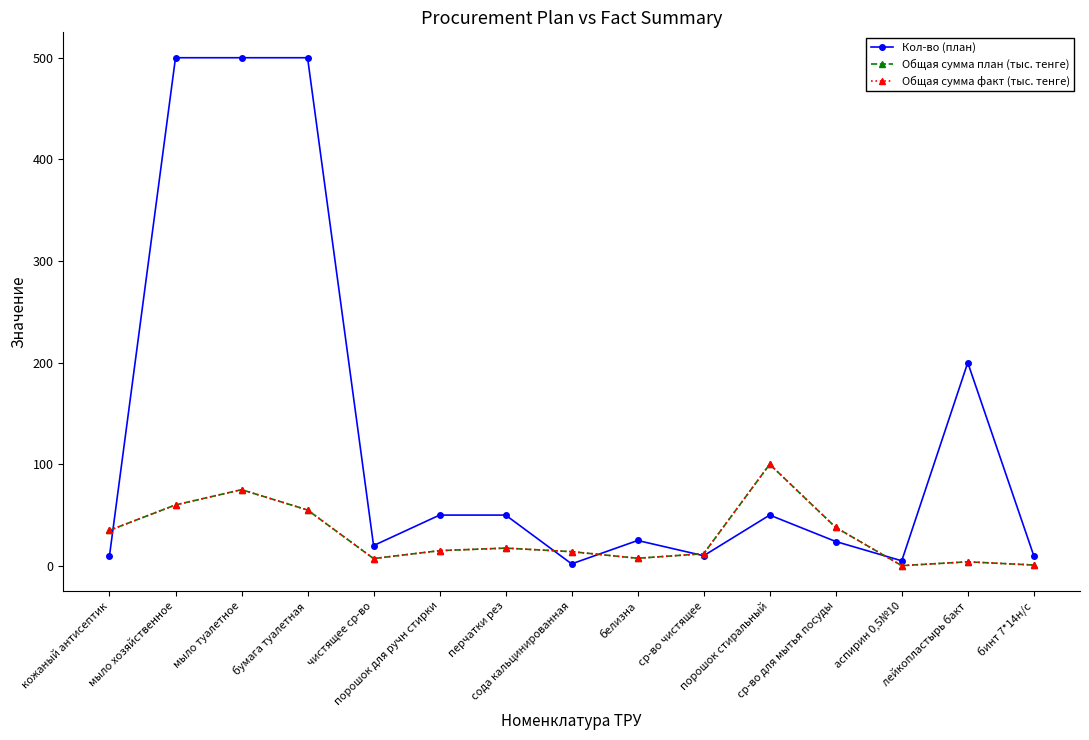

Is this an area chart (filled region under the line)?

No